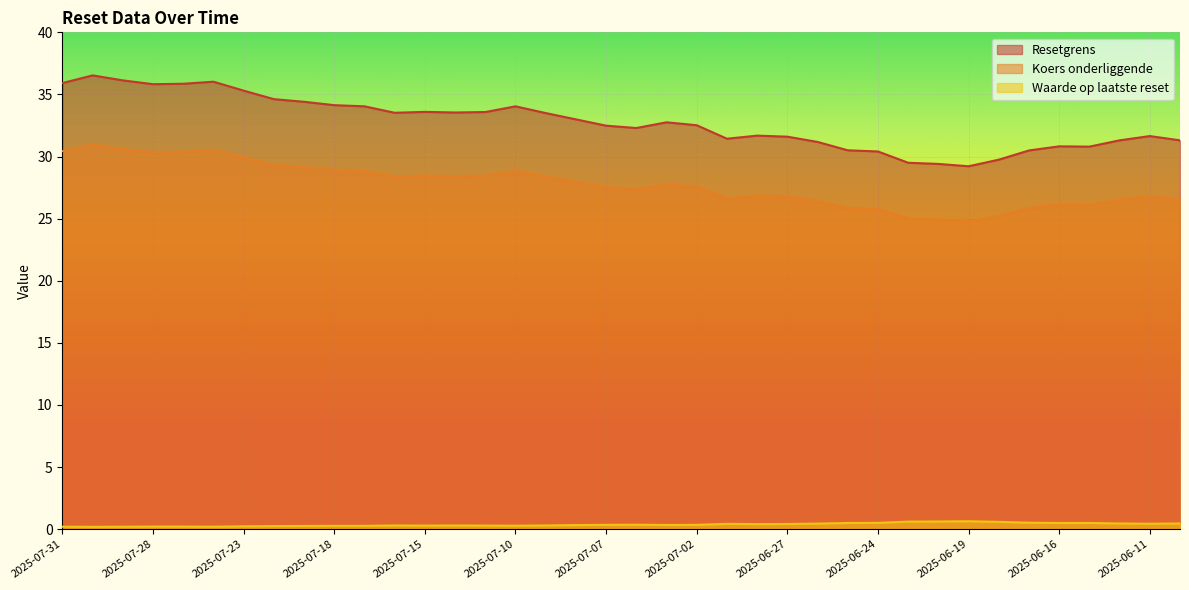

True or false: Resetgrens and Koers onderliggende intersect in this chart.

False